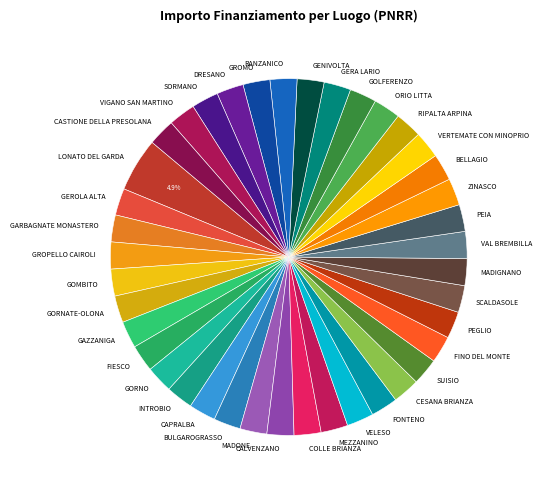

Do DRESANO and ZINASCO together represent more than half of the pie?

No